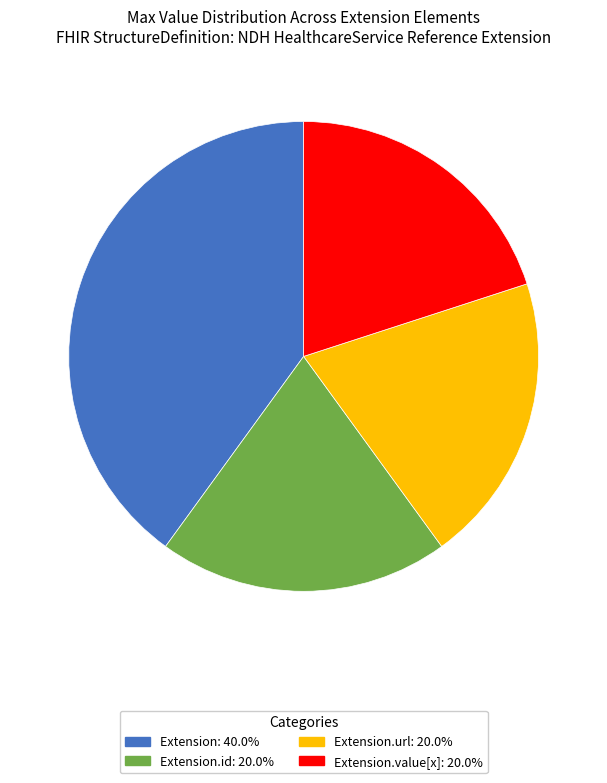

Is Extension: 40.0% the majority of the pie?

No